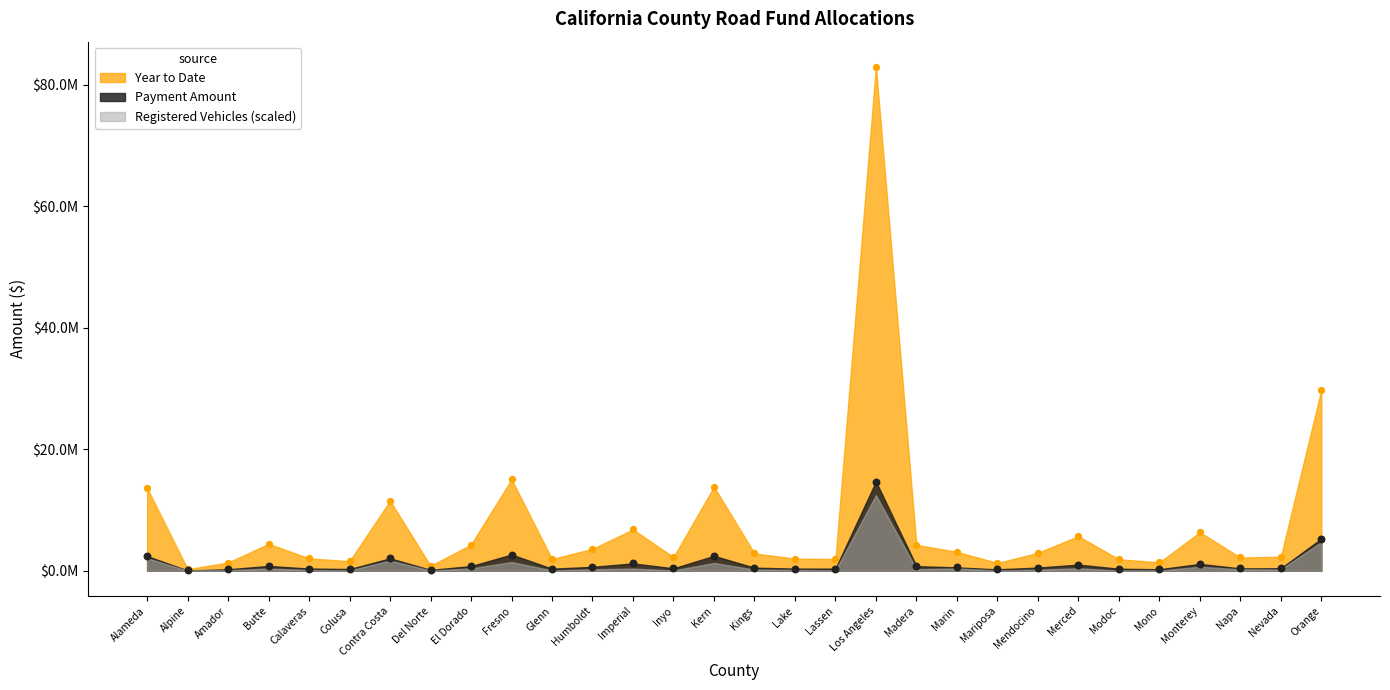

Which series reaches the minimum Y coordinate?

Registered Vehicles